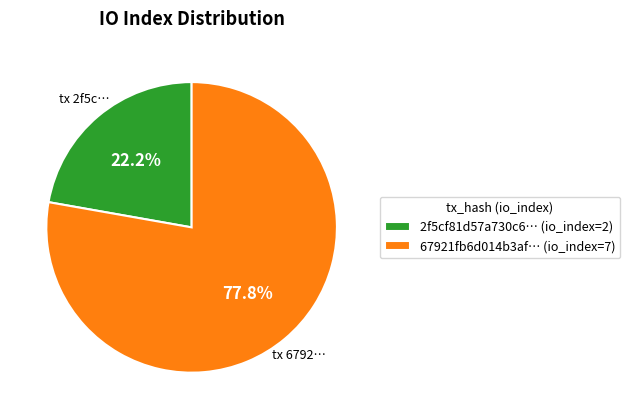

What is the total percentage of 2f5cf81d57a730c6… (io_index=2) and 67921fb6d014b3af… (io_index=7)?

100.0%